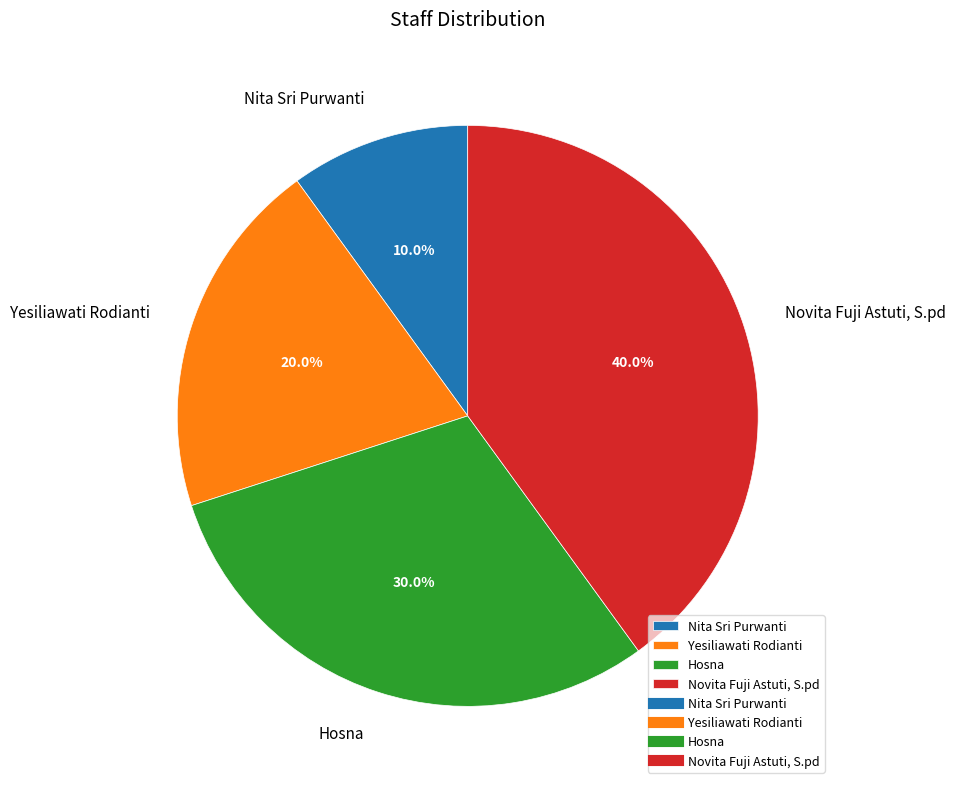

What percentage is the Nita Sri Purwanti slice, to the nearest percent?

10%